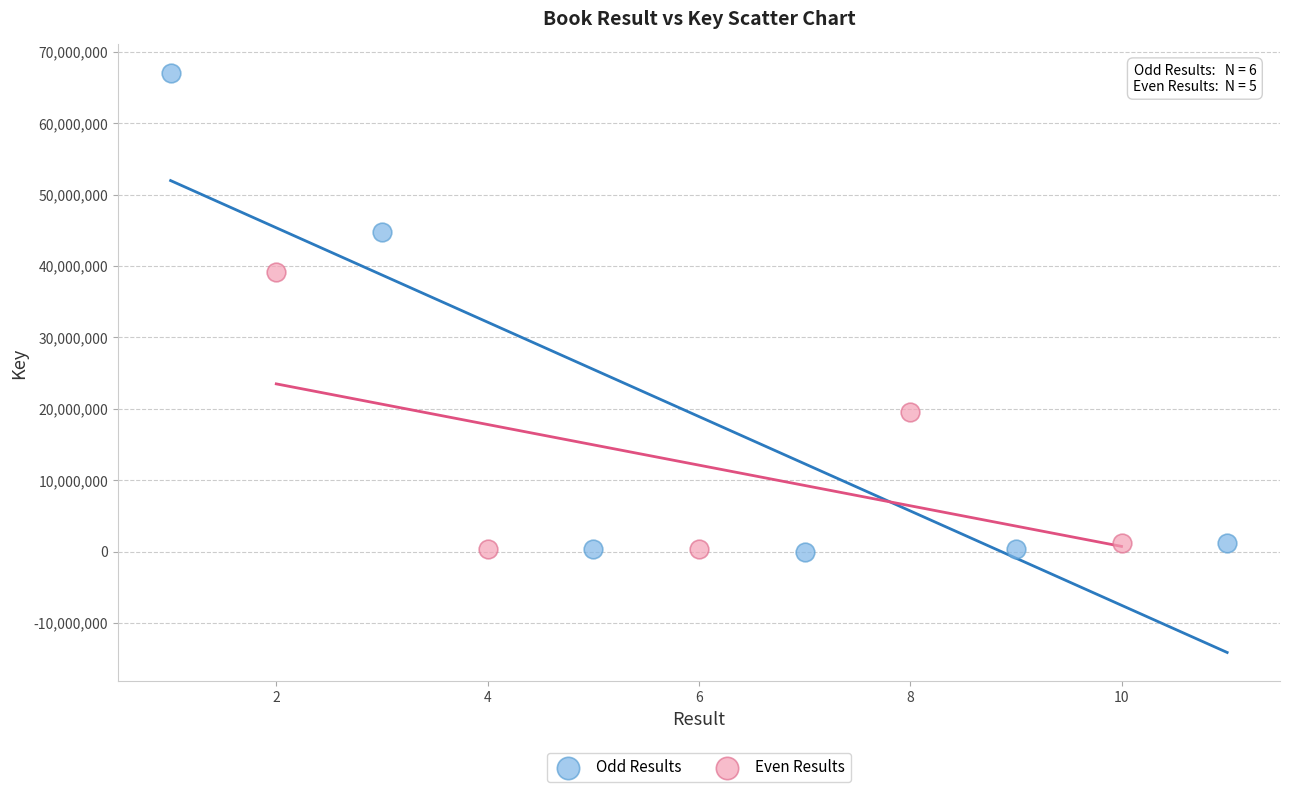

Which series reaches the maximum Y coordinate?

Odd Results